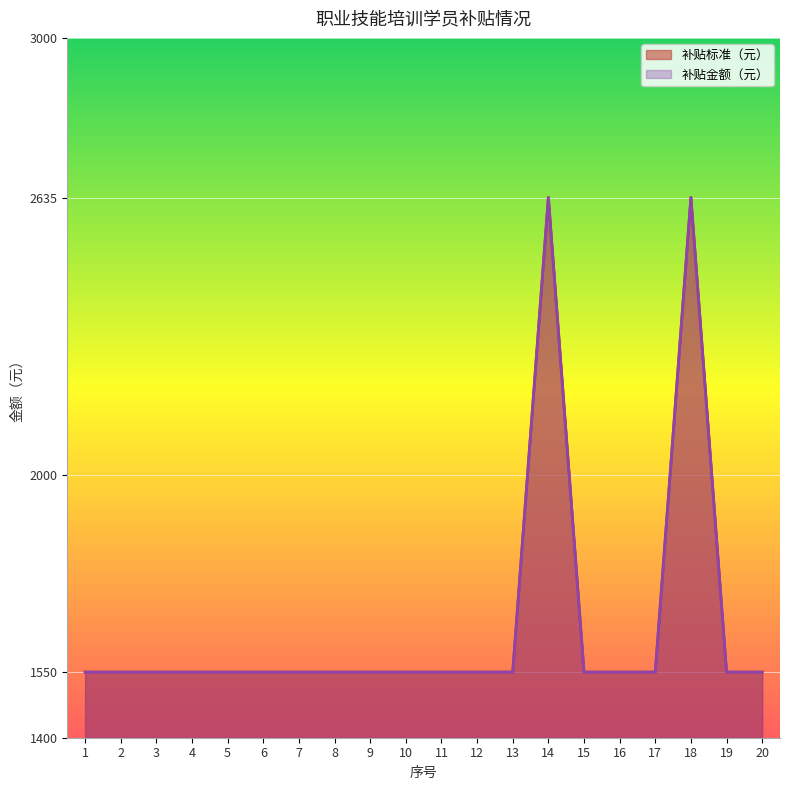

What is the smallest value displayed?

1550